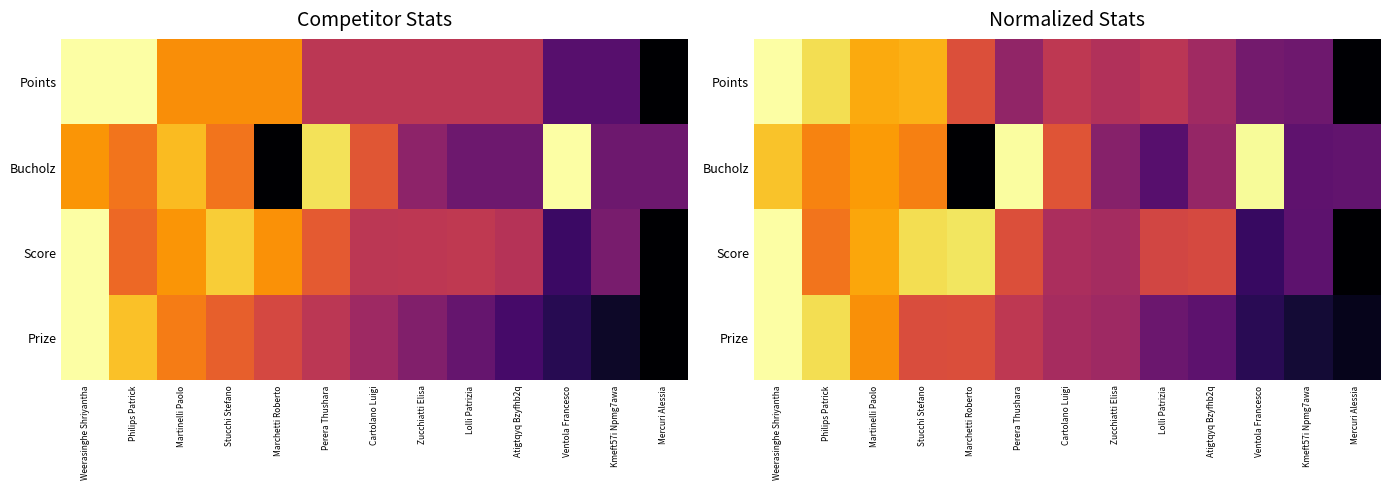

What is the difference between the Bucholz values at Zucchiatti Elisa and Cartolano Luigi?

0.2